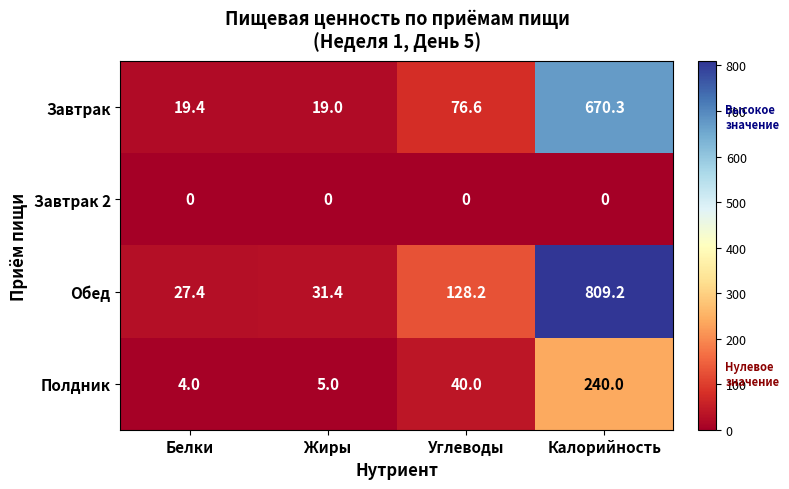

What is the sum of the Полдник values at Углеводы and Белки?

44.0